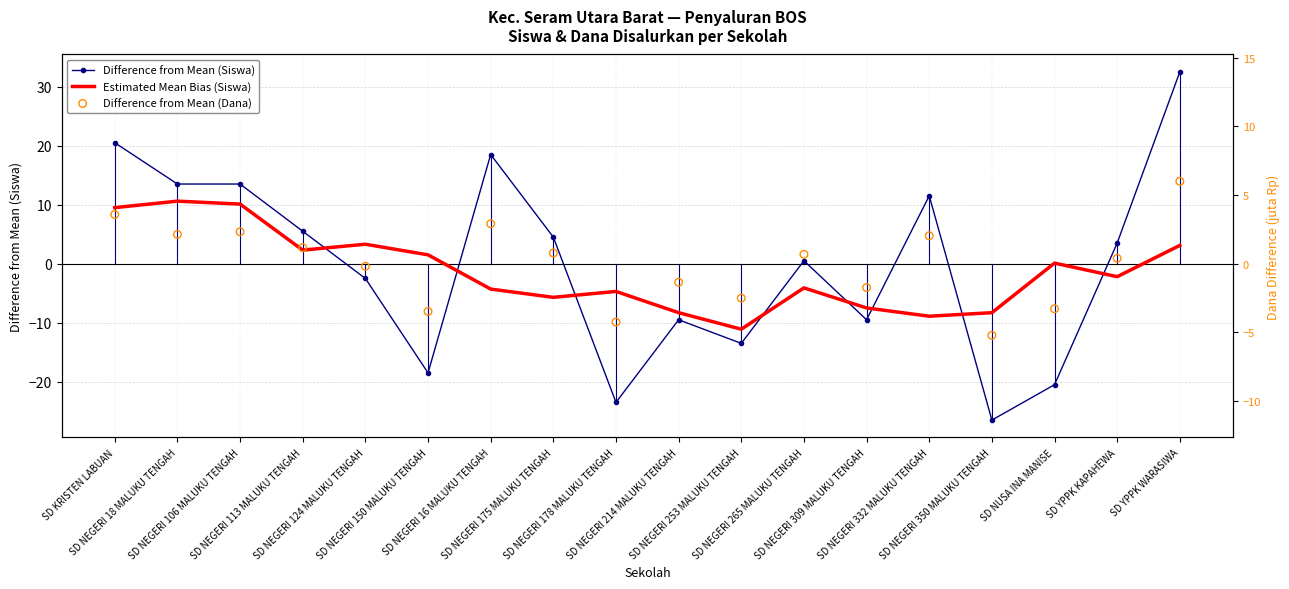

At how many categories does at least one series exceed -8?

17